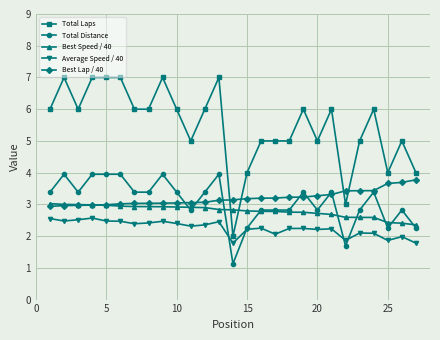

How many distinct data groups are displayed?

5